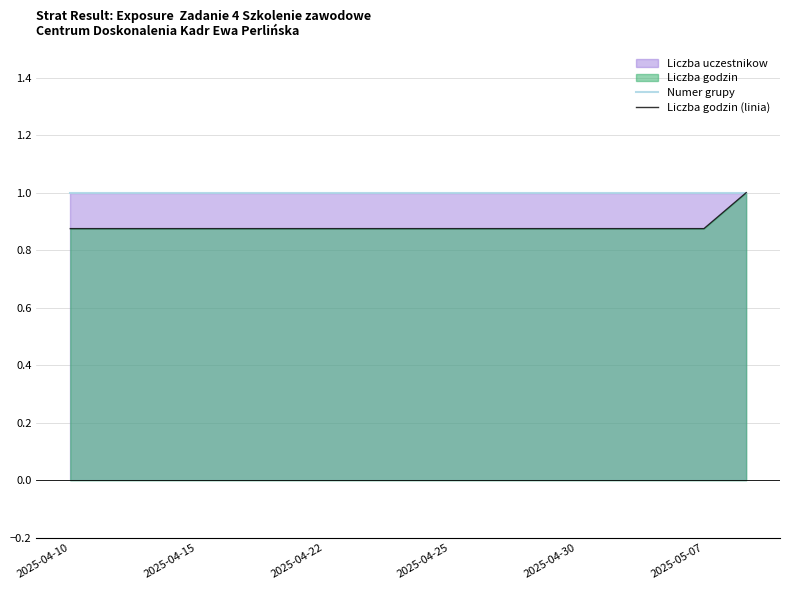

Where is Liczba godzin (linia) nearest to the value 0?

2025-04-10